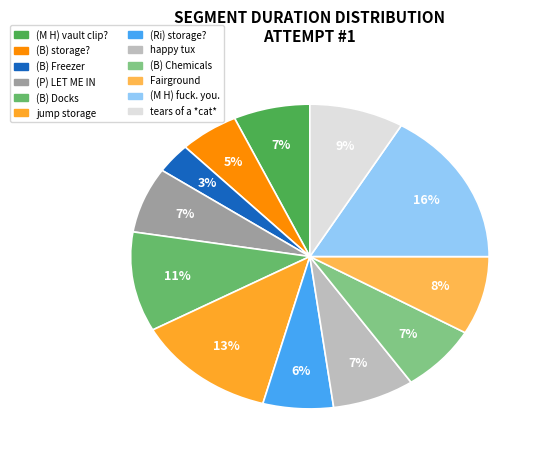

How many segments does this pie chart have?

12